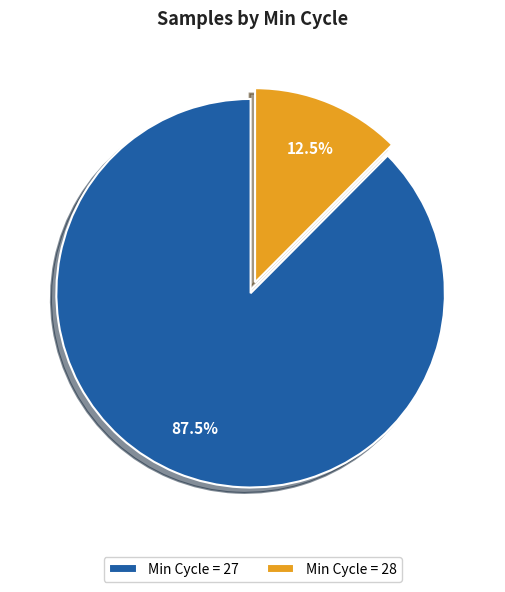

How many segments does this pie chart have?

2